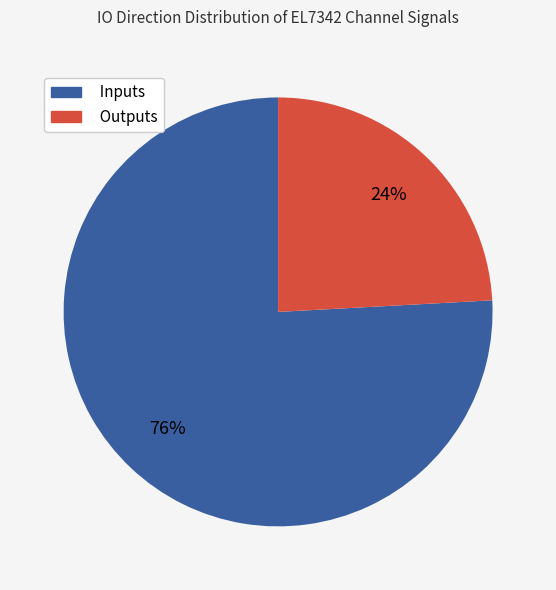

Does Outputs account for over 50% of the chart?

No